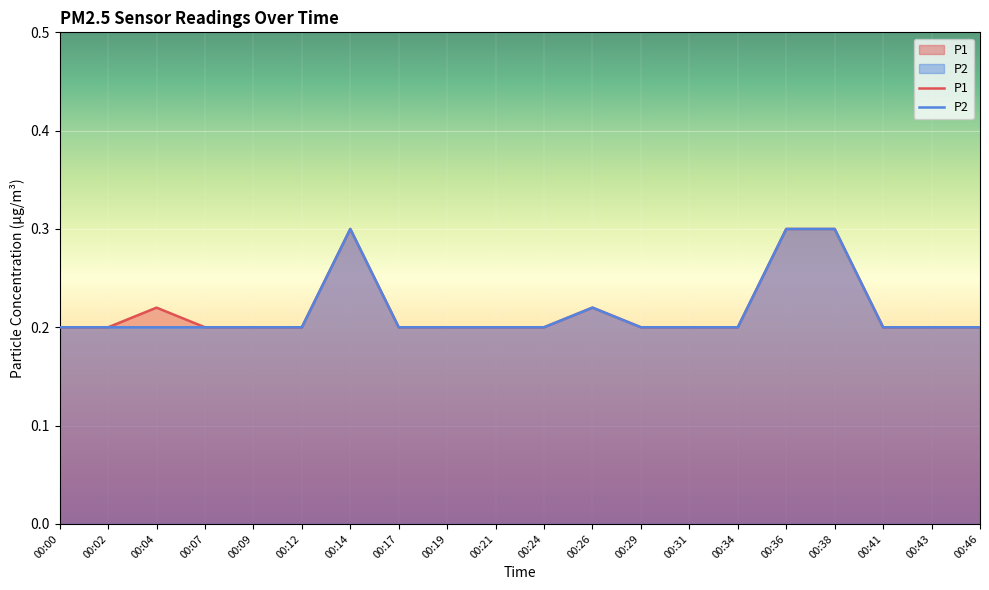

How many data points does each series have?

20